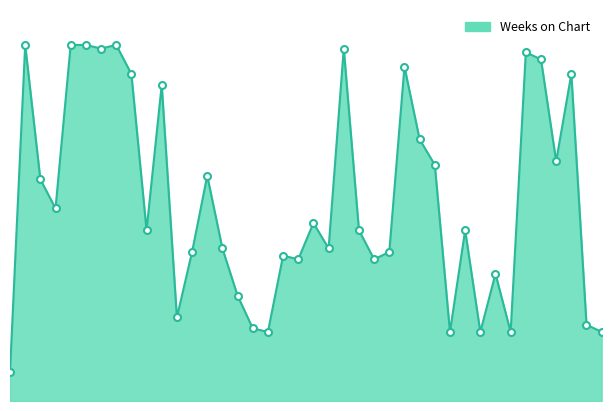

Where is the first local maximum?

2